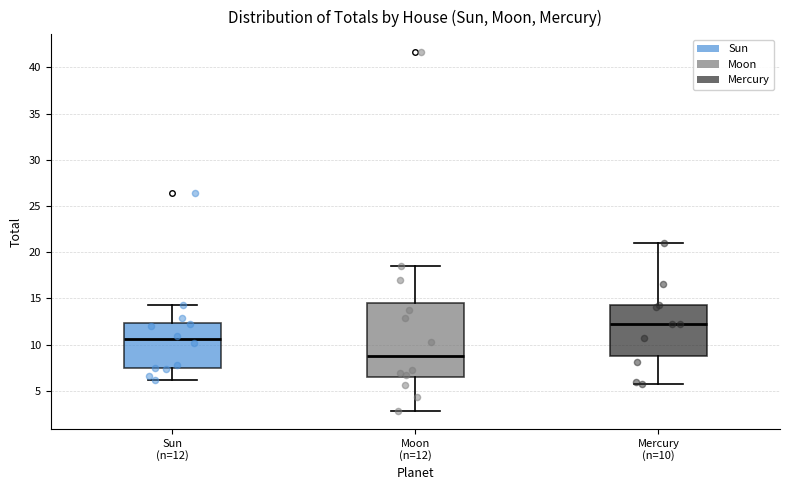

Reading left to right, transcribe this box plot: for each box, give where its median line is, the range the box spans, and where its two whiskers end, as read against the y-axis. The values are not printed on the chart, so give them approximately, as read against the axis.

Sun (n=12): median 10.5, box 7.5 to 12.5, whiskers 6.0 to 14.5
Moon (n=12): median 8.5, box 6.5 to 14.5, whiskers 3.0 to 18.5
Mercury (n=10): median 12.0, box 9.0 to 14.0, whiskers 5.5 to 21.0